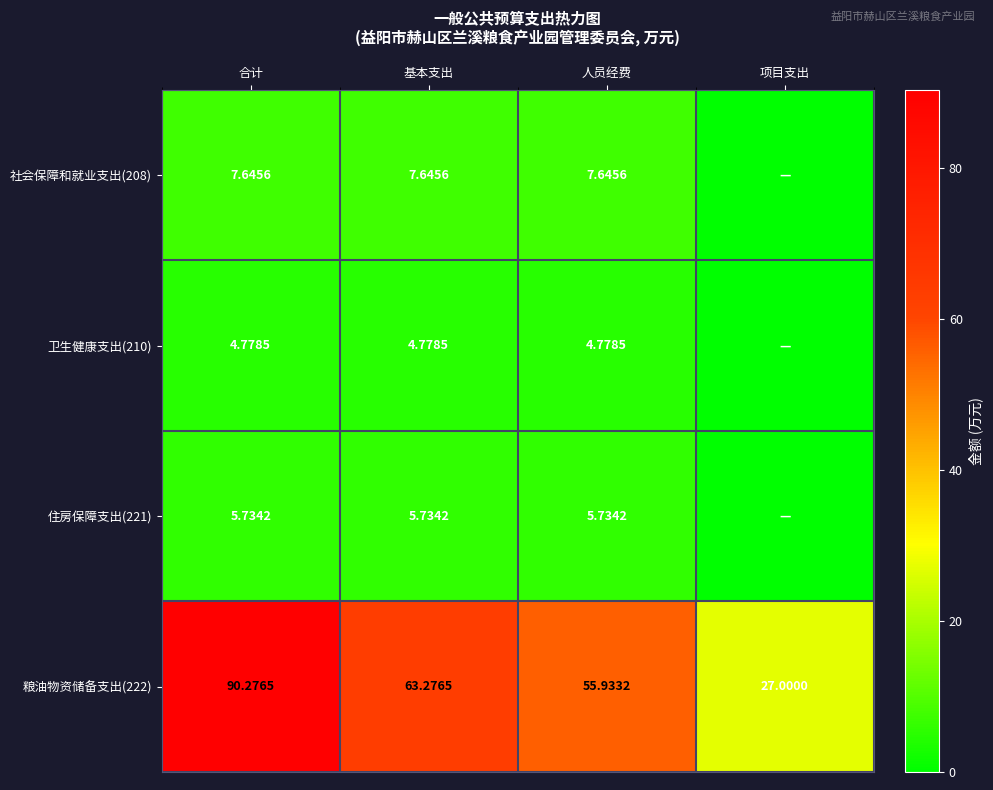

List the labels in order of 社会保障和就业支出(208) value, largest first.

合计, 基本支出, 人员经费, 项目支出